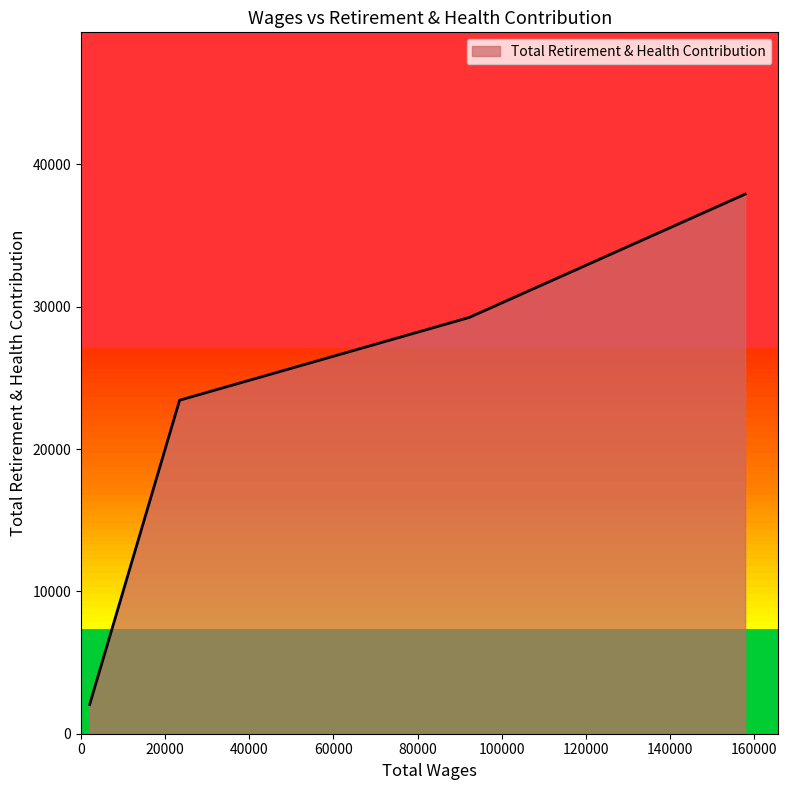

True or false: there are more than 0 points higher than both neighbors.

False